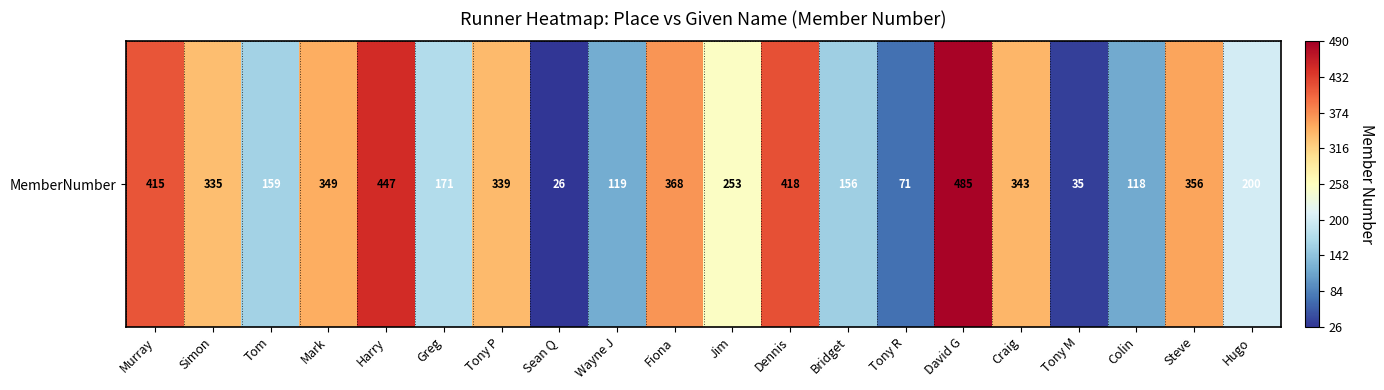

The chart shows a value of 135 at David G. True or false?

False